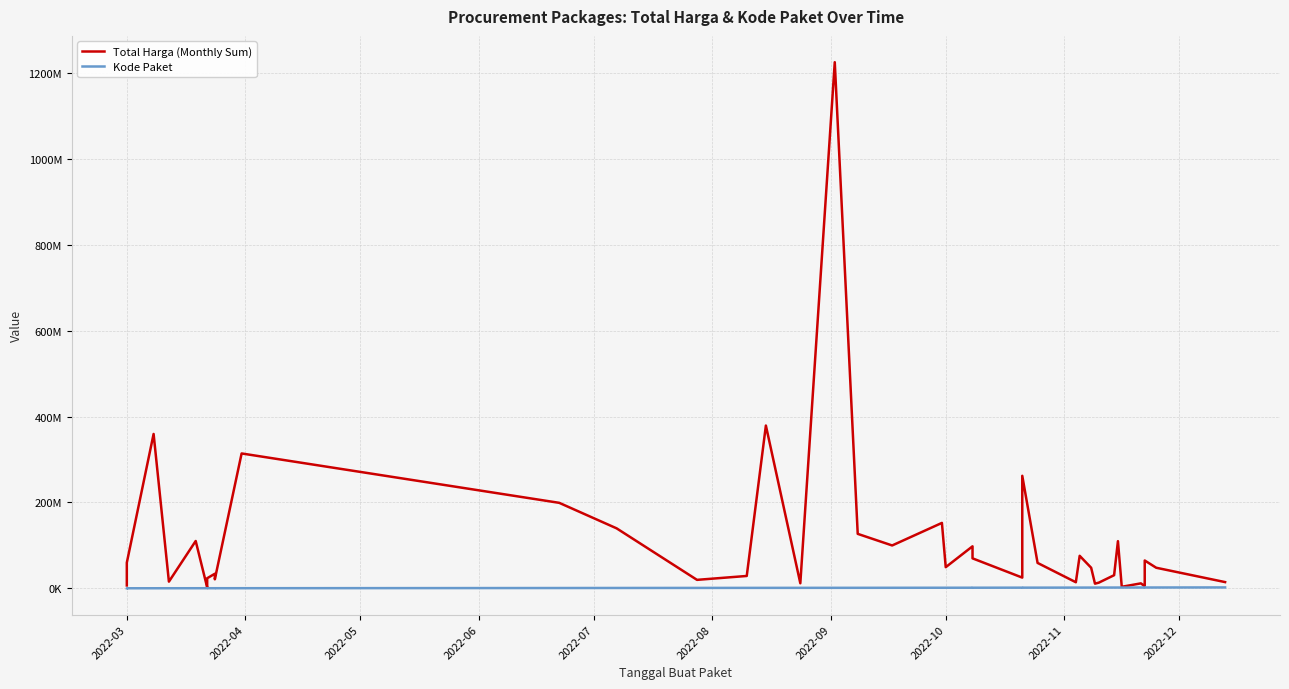

What is the difference between the second highest and minimum values in the Kode Paket series?

1795919